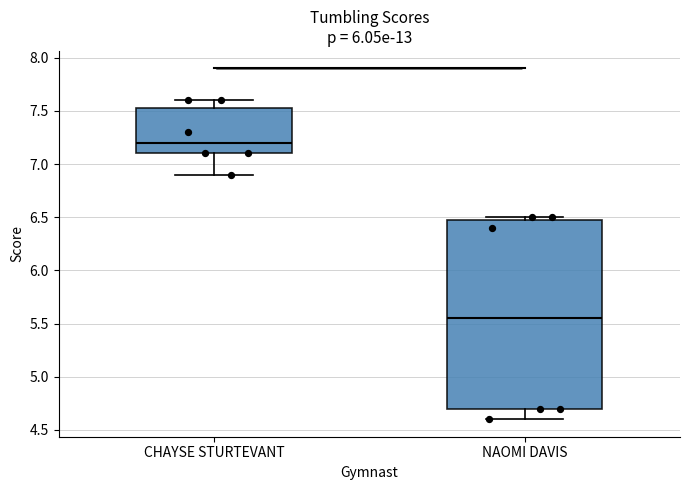

Reading left to right, read every box against the y-axis: the position of its median line, the range the box covers, and the ends of its whiskers. The values are not printed on the chart, so give them approximately, as read against the axis.

CHAYSE STURTEVANT: median 7.20, box 7.10 to 7.55, whiskers 6.90 to 7.60
NAOMI DAVIS: median 5.55, box 4.70 to 6.50, whiskers 4.60 to 6.50 (just above the box's upper edge)